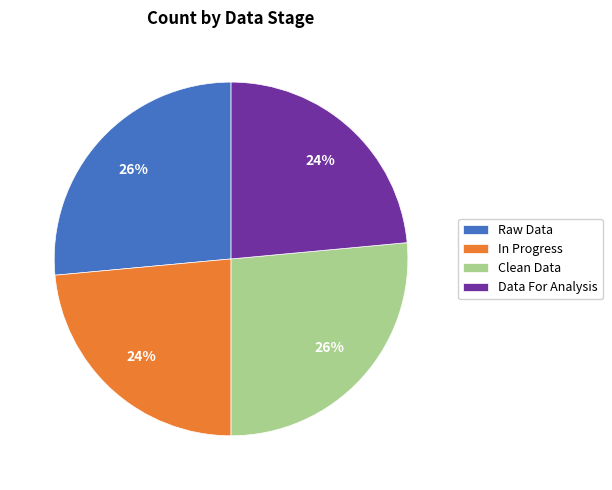

Do Data For Analysis and In Progress together represent more than half of the pie?

No